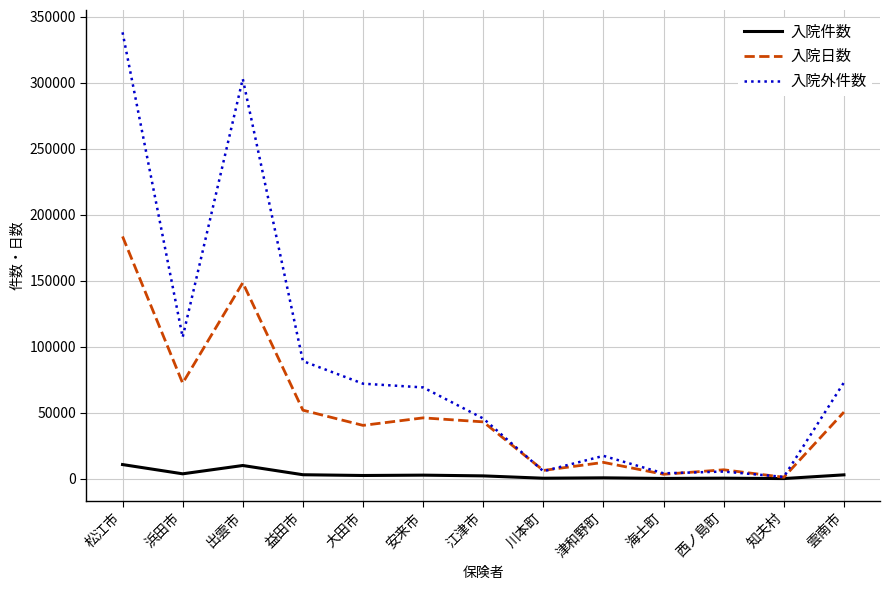

What is the smallest value displayed?

69